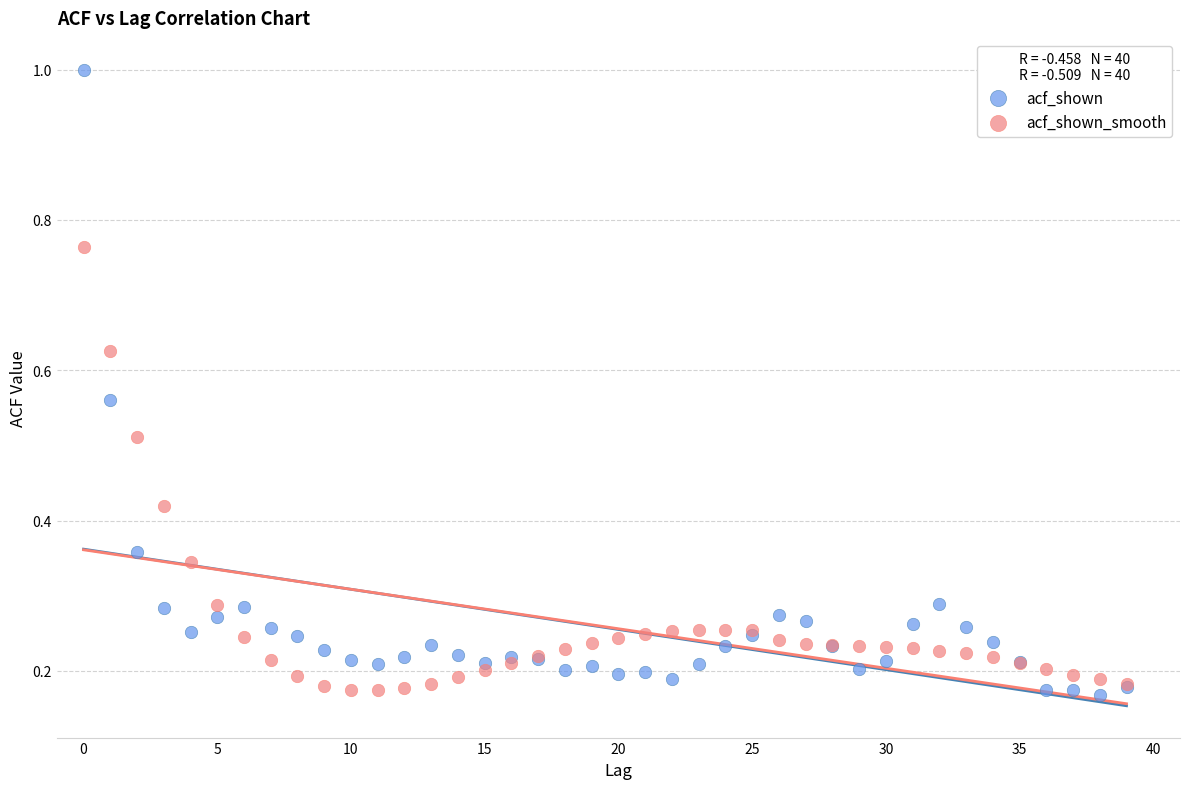

Which series has the widest spread of Y values?

acf_shown